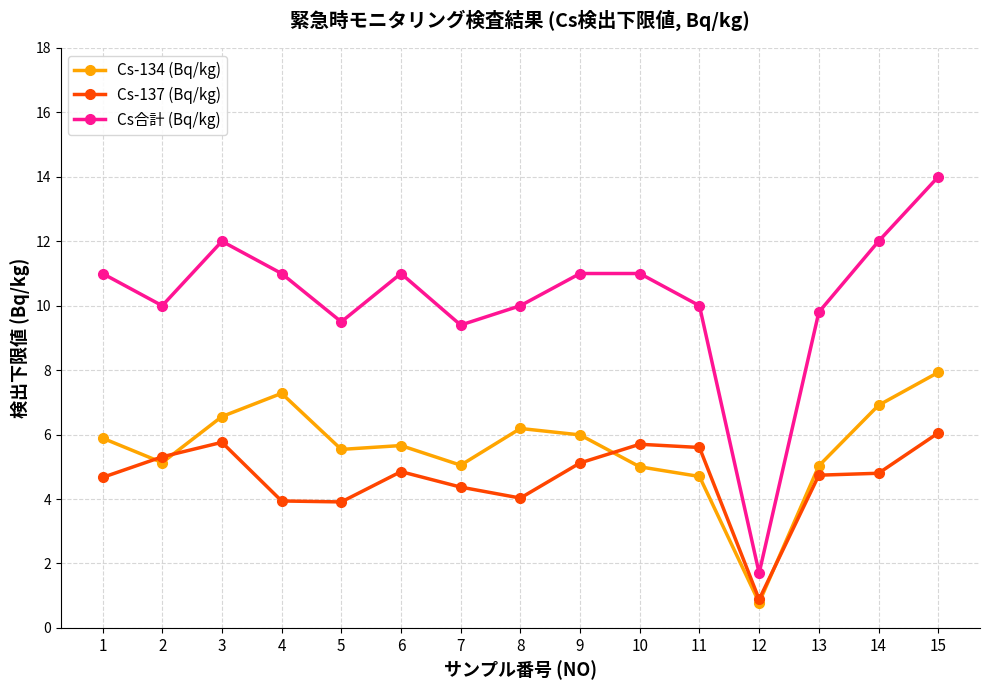

The Cs-134 (Bq/kg) series shows 4.7 at 11. True or false?

True